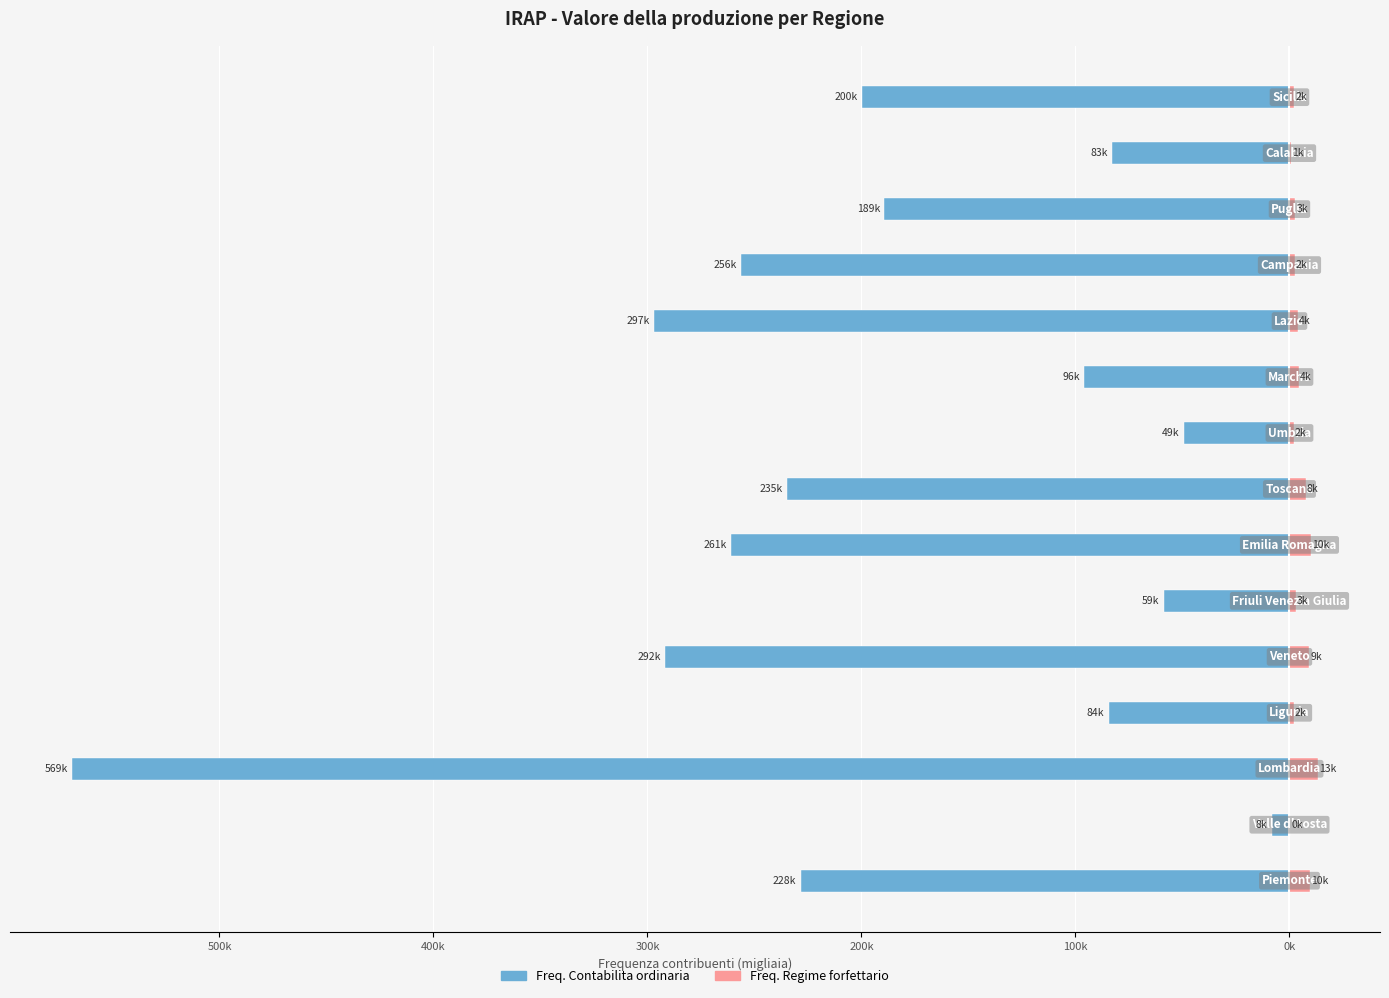

True or false: Freq. Regime forfettario has a value of 2.6 at 10.

False